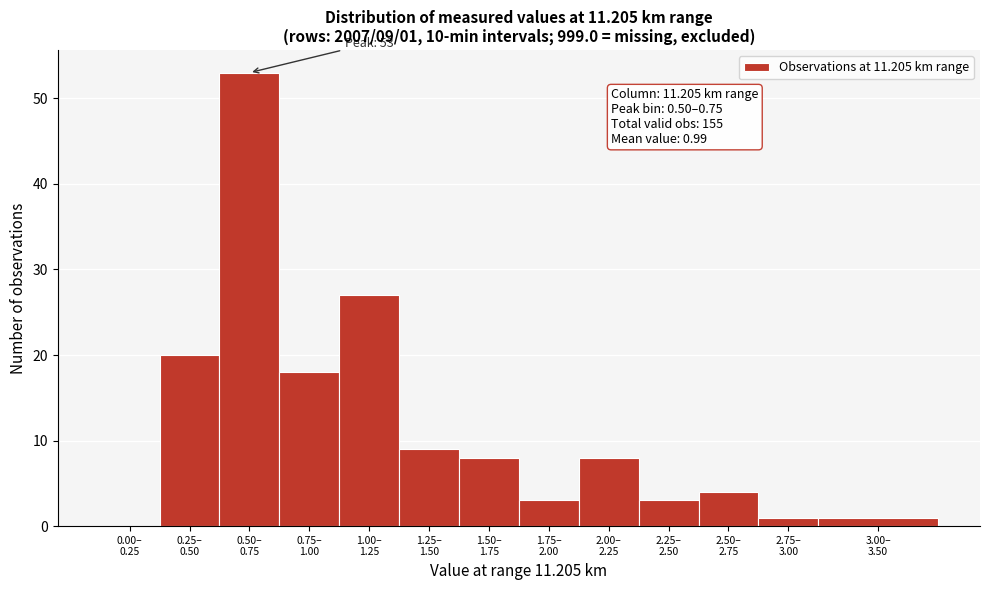

What is the greatest value displayed?

53